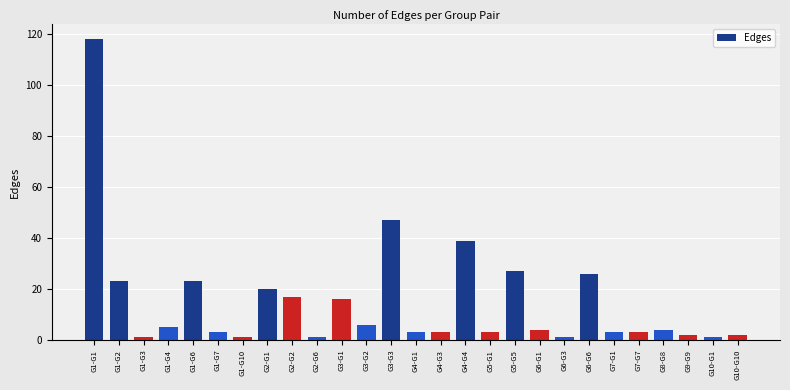

Reading left to right, transcribe all the data shown in this chart.

G1-G1=118	G1-G2=23	G1-G3=1	G1-G4=5	G1-G6=23	G1-G7=3	G1-G10=1	G2-G1=20	G2-G2=17	G2-G6=1	G3-G1=16	G3-G2=6	G3-G3=47	G4-G1=3	G4-G3=3	G4-G4=39	G5-G1=3	G5-G5=27	G6-G1=4	G6-G3=1	G6-G6=26	G7-G1=3	G7-G7=3	G8-G8=4	G9-G9=2	G10-G1=1	G10-G10=2